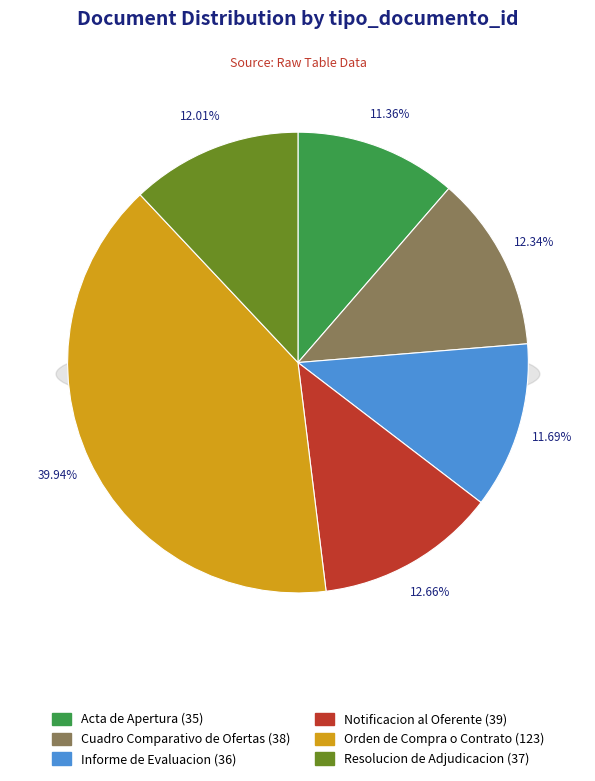

To the nearest percent, what is the combined percentage of Cuadro Comparativo de Ofertas and Informe de Evaluacion?

24%